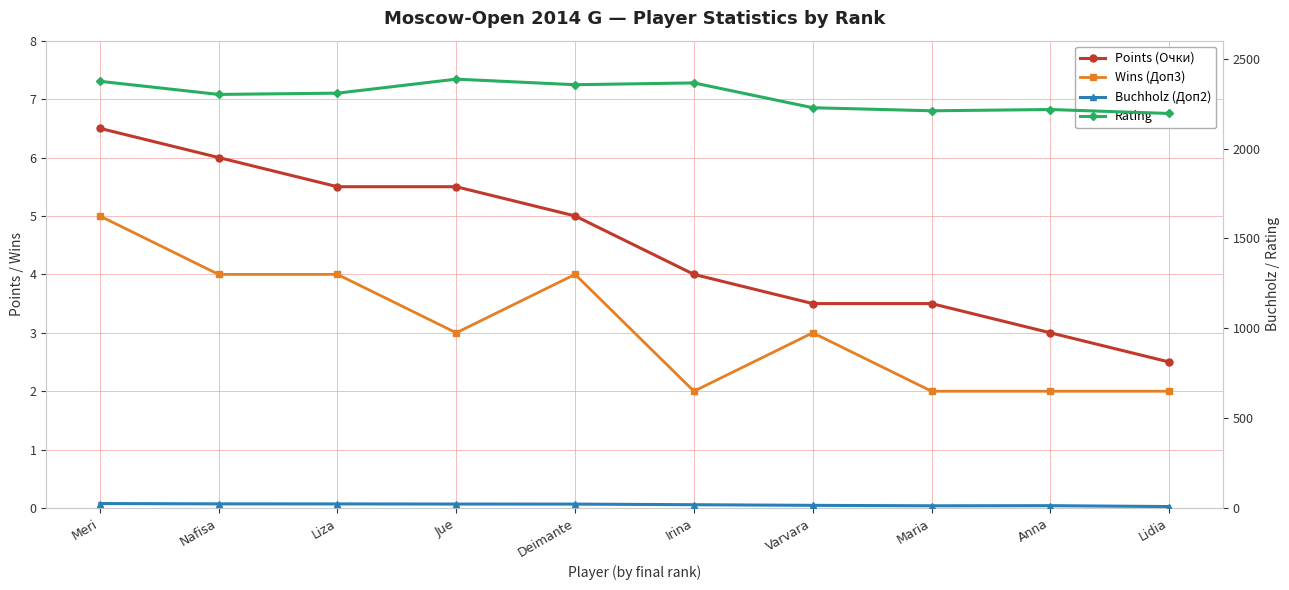

List the series in order of their peak value, lowest first.

Wins (Доп3), Points (Очки), Buchholz (Доп2), Rating